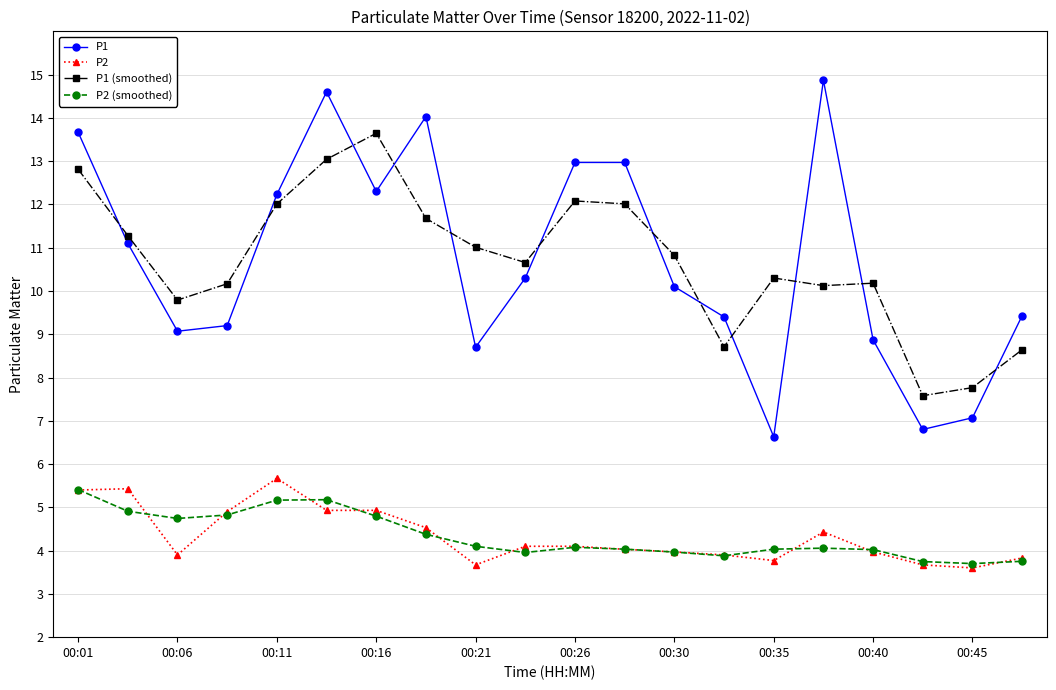

True or false: P2 (smoothed) and P1 (smoothed) cross at least once.

False